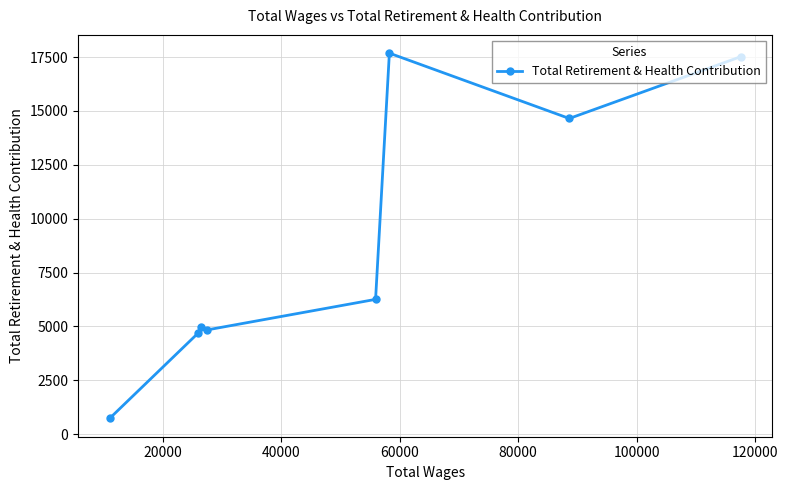

How many points are lower than both their immediate neighbors (excluding endpoints)?

2